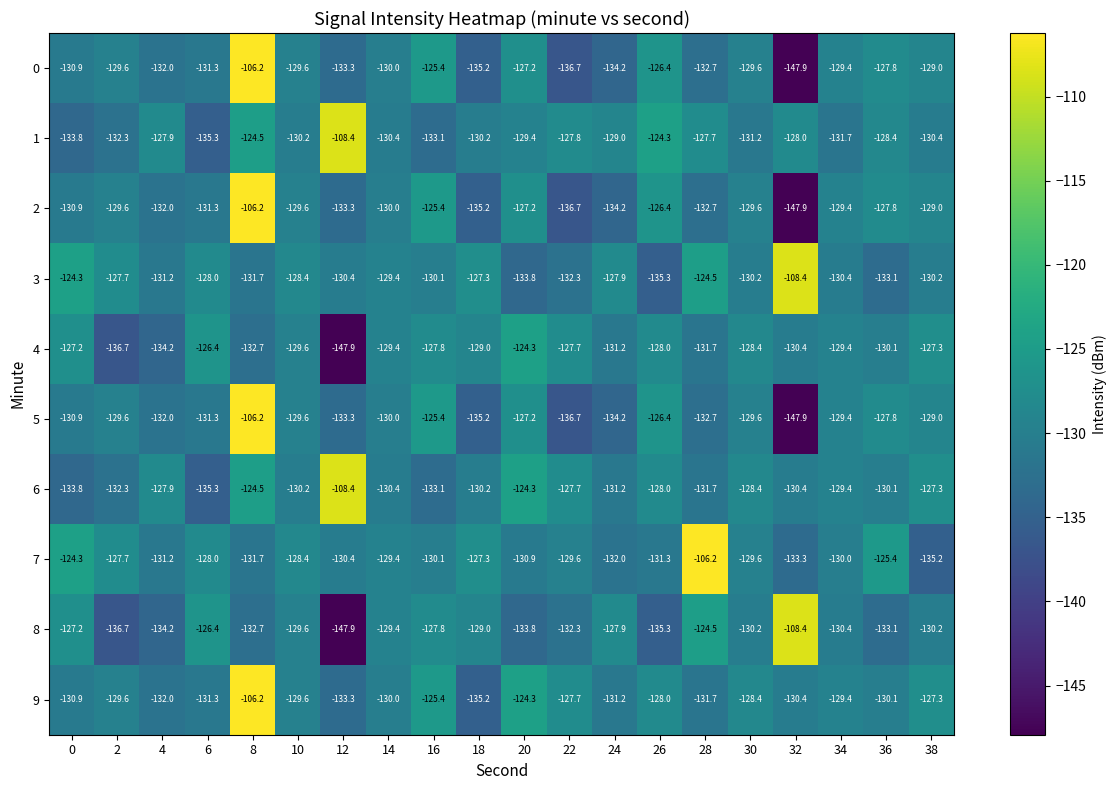

What is the difference between the maximum and minimum values in the 5 series?

41.7